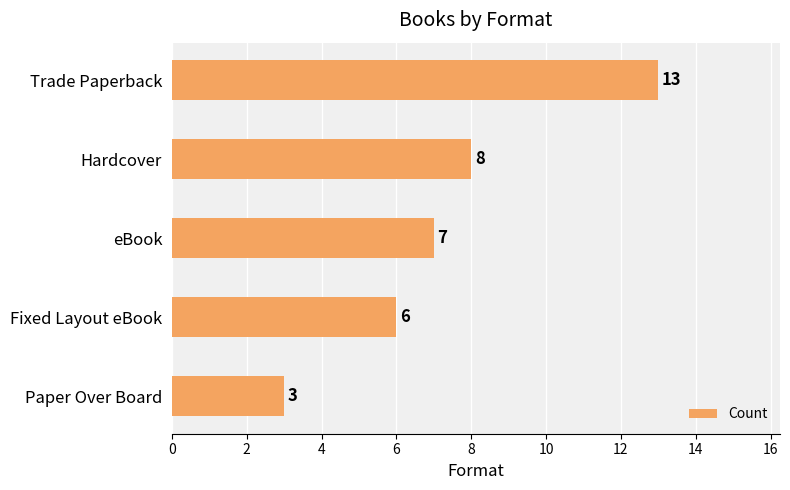

The value at Hardcover is 8. True or false?

True